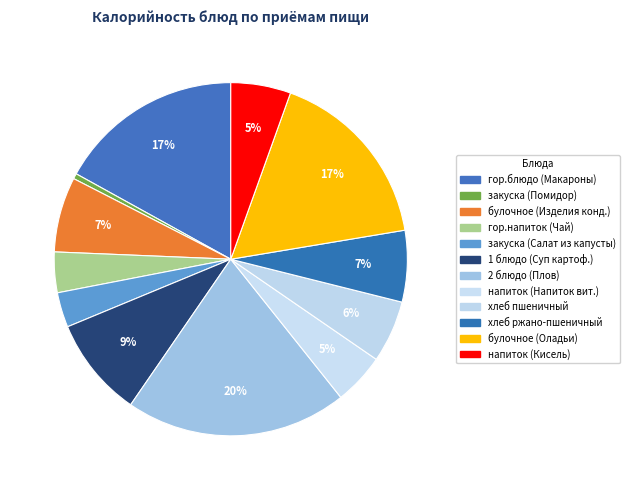

Rank the categories by value from lowest to highest.

Помидор свежий, Салат из капусты, Чай с сахаром, Напиток витаминный, Кисель ягодный, Хлеб пшеничный, Хлеб ржано-пшеничный, Изделия кондитерские, Суп картофельный с крупой, Оладьи с повидлом, Макароны отварные с сыром, Плов